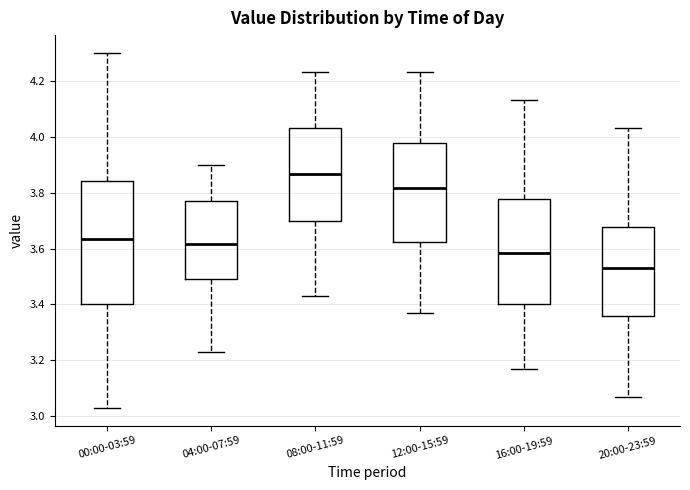

Reading left to right, transcribe this box plot: for each box, give where its median line is, the range the box spans, and where its two whiskers end, as read against the y-axis. The values are not printed on the chart, so give them approximately, as read against the axis.

00:00-03:59: median 3.64, box 3.40 to 3.84, whiskers 3.04 to 4.30
04:00-07:59: median 3.62, box 3.50 to 3.78, whiskers 3.24 to 3.90
08:00-11:59: median 3.86, box 3.70 to 4.04, whiskers 3.44 to 4.24
12:00-15:59: median 3.82, box 3.62 to 3.98, whiskers 3.38 to 4.24
16:00-19:59: median 3.58, box 3.40 to 3.78, whiskers 3.18 to 4.14
20:00-23:59: median 3.54, box 3.36 to 3.68, whiskers 3.08 to 4.04